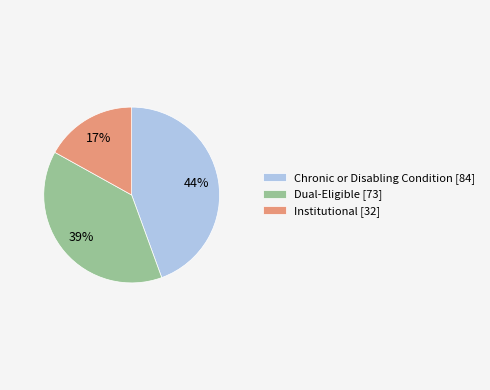

What is the largest slice in the pie chart?

Chronic or Disabling Condition